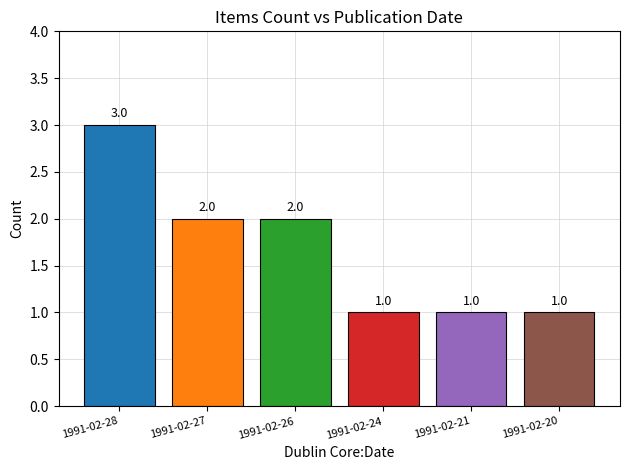

How many bars are there in total?

6